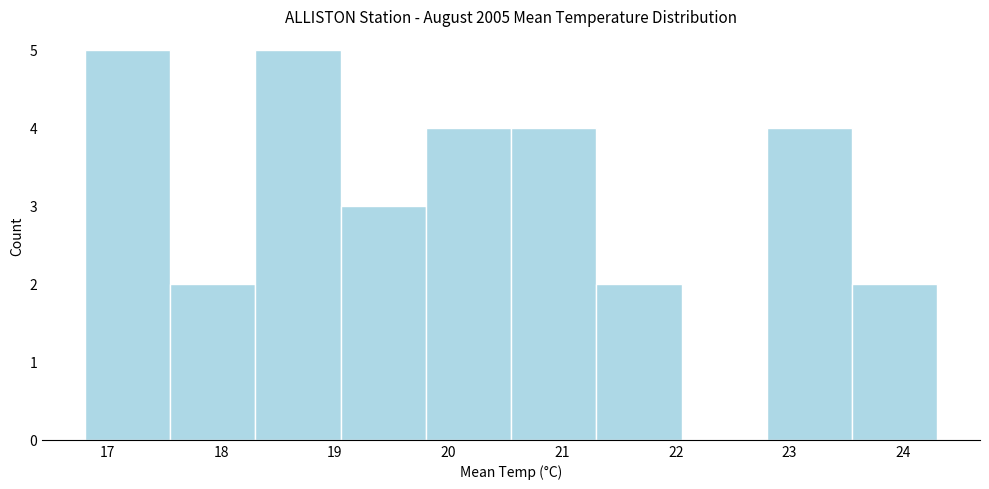

Reading left to right, list every bar in this chart as the range it spans on the x-axis followed by its height. Neither the bar edges nor the heights are printed on the chart, so give them approximately, as read against the axes.

16.80 to 17.55: 5
17.55 to 18.30: 2
18.30 to 19.05: 5
19.05 to 19.80: 3
19.80 to 20.55: 4
20.55 to 21.30: 4
21.30 to 22.05: 2
22.05 to 22.80: 0
22.80 to 23.55: 4
23.55 to 24.30: 2